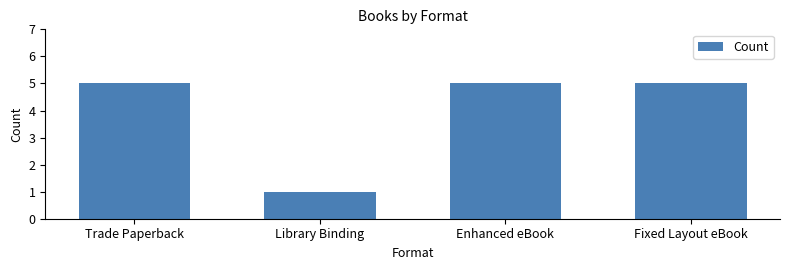

What is the maximum value shown in the chart?

5